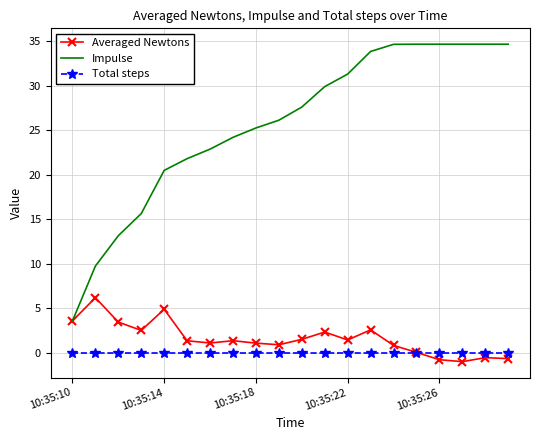

True or false: Impulse and Total steps intersect in this chart.

False